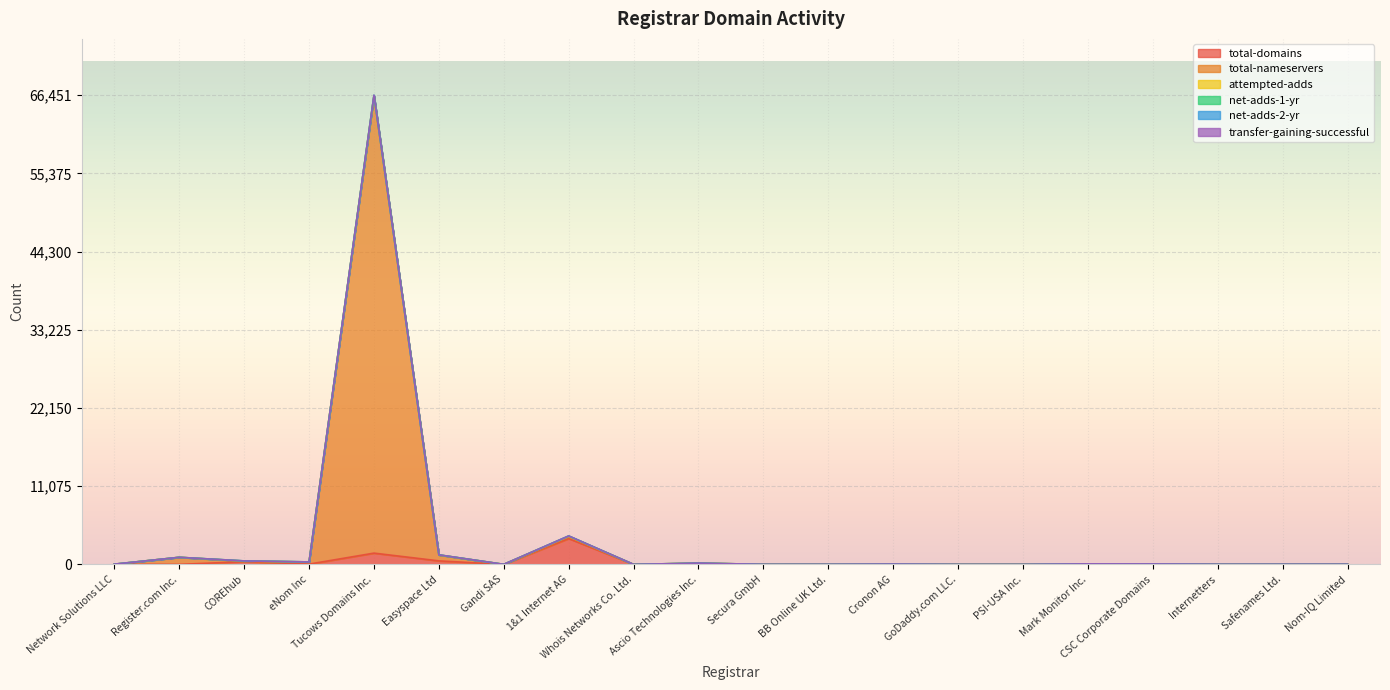

True or false: transfer-gaining-successful and total-nameservers intersect in this chart.

False